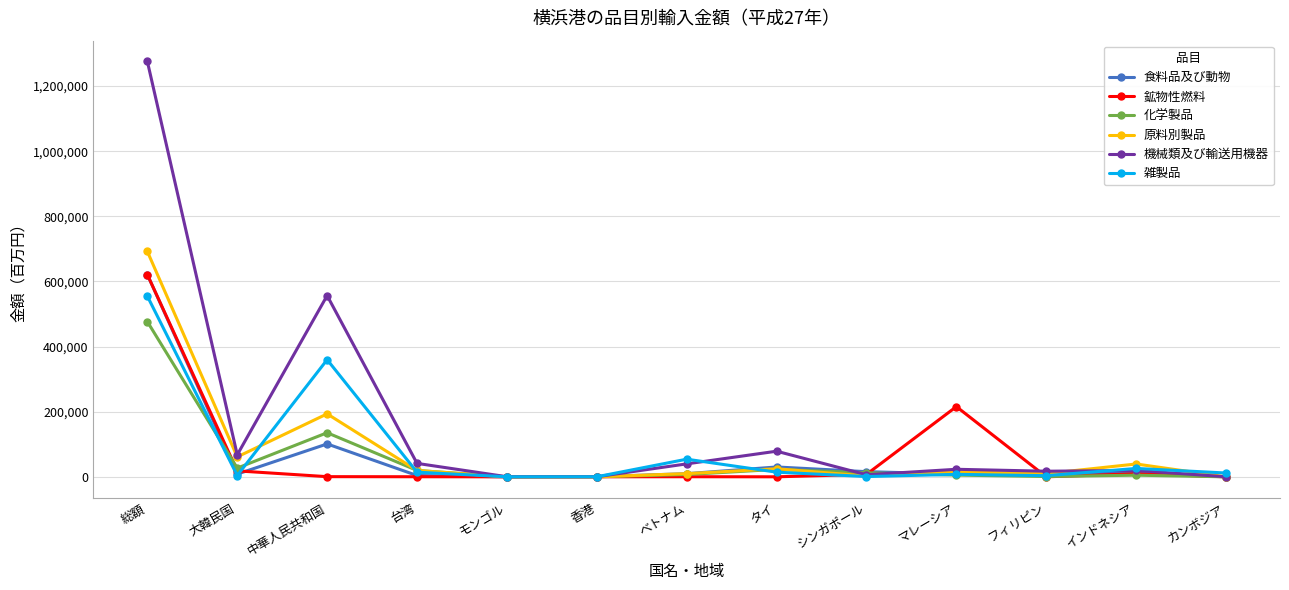

In 化学製品, how many points are lower than both neighbors (excluding endpoints)?

3